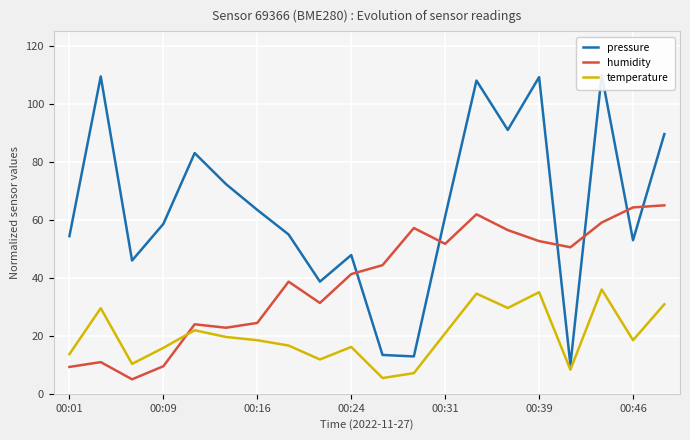

What is the difference between the maximum and minimum values in the pressure series?

100.0